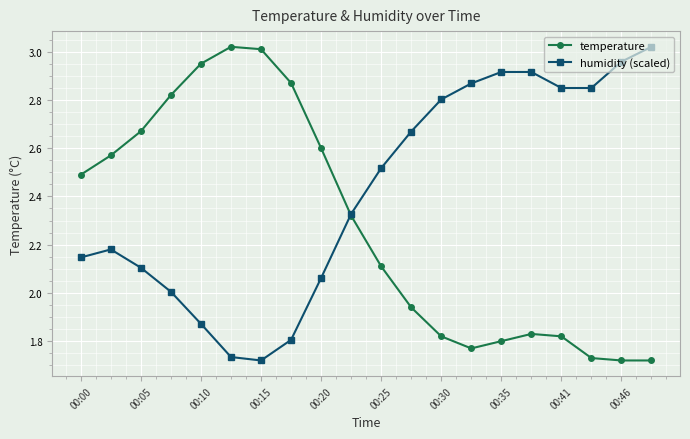

Which series has the largest total across all categories?

humidity (scaled)